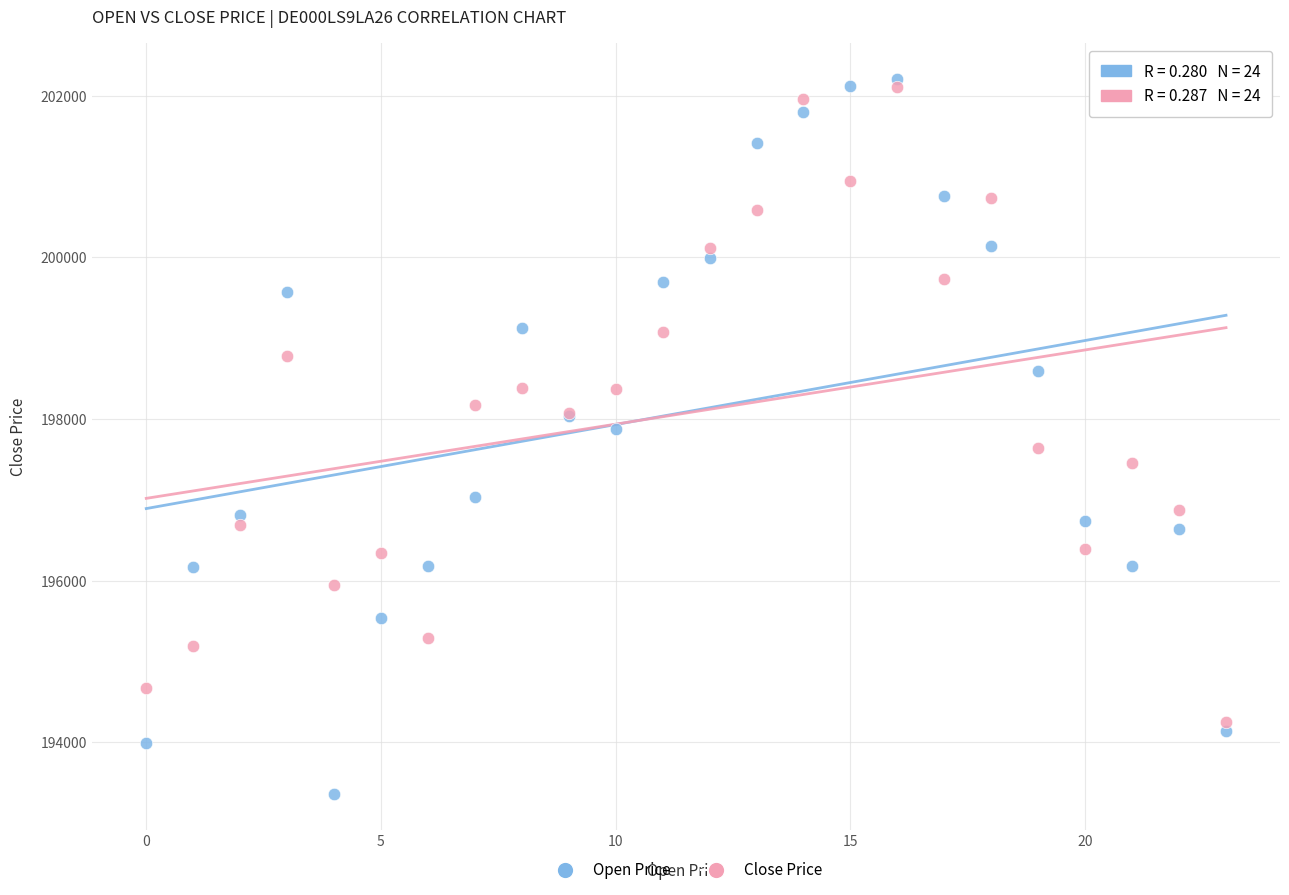

Which series has the widest spread of Y values?

Open Price